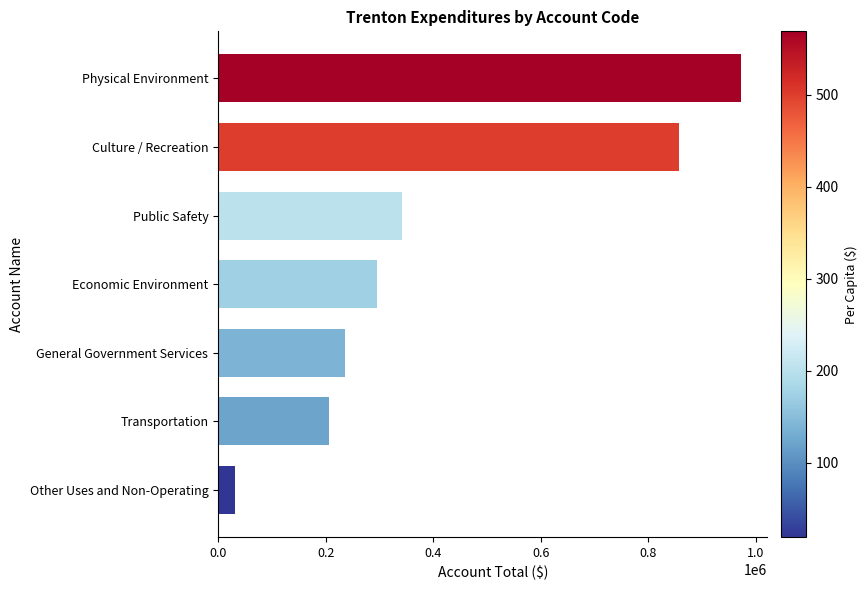

What is the approximate value at Culture / Recreation?

857523